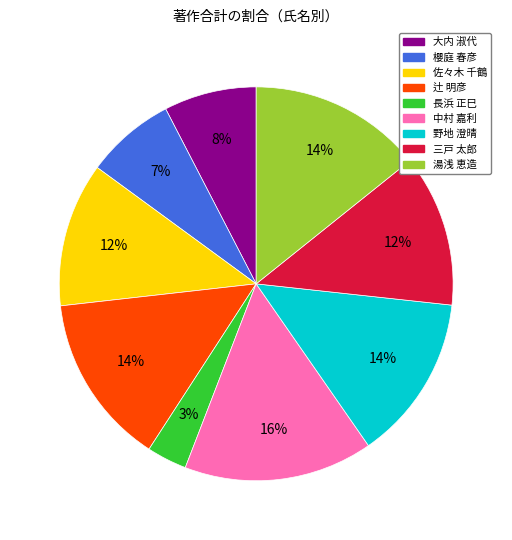

To the nearest percent, what is the average slice percentage?

11%